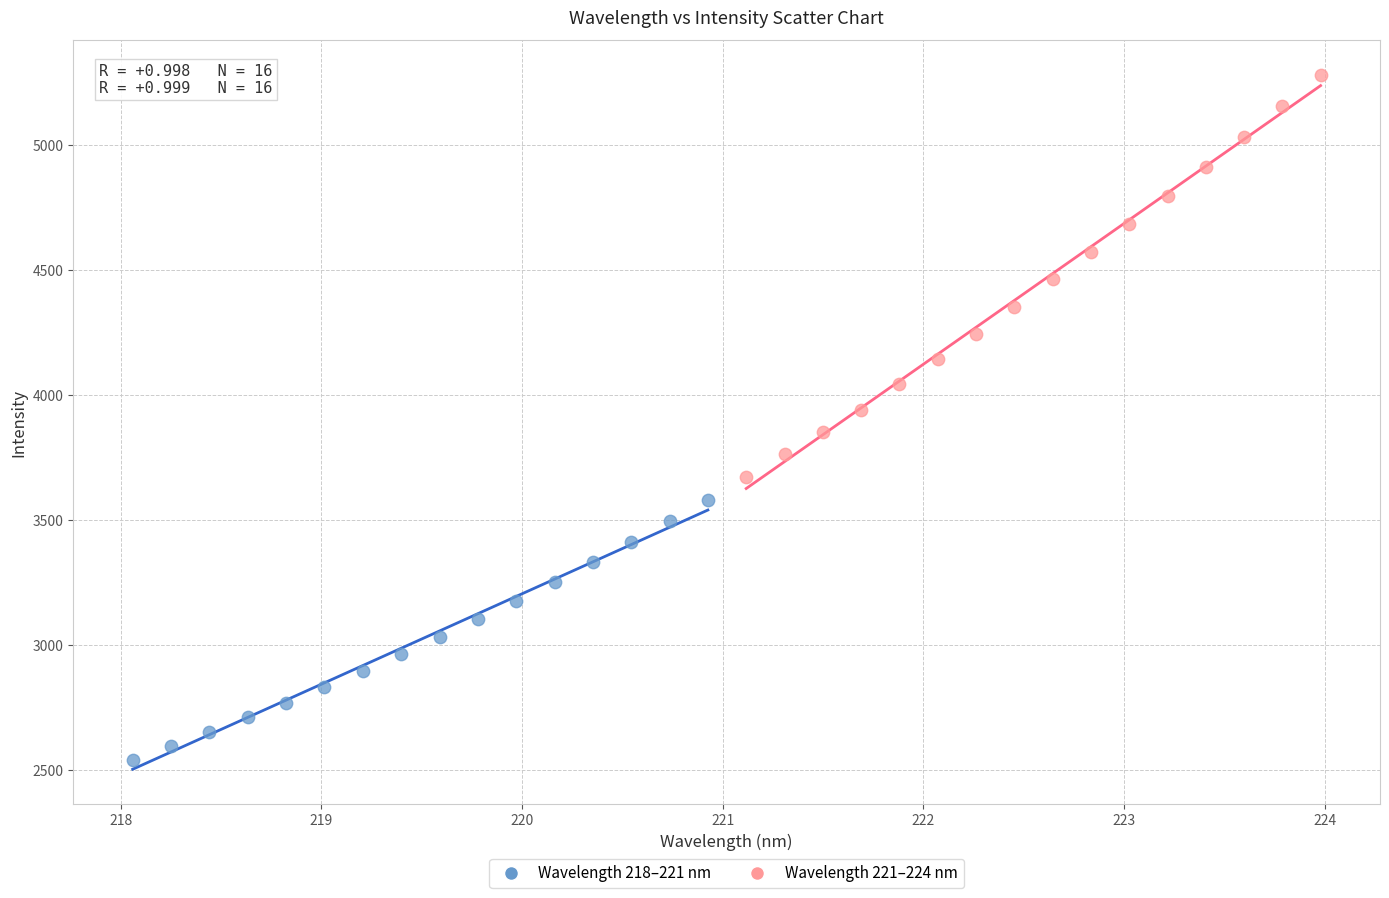

Which series reaches the minimum Y coordinate?

Wavelength 218–221 nm